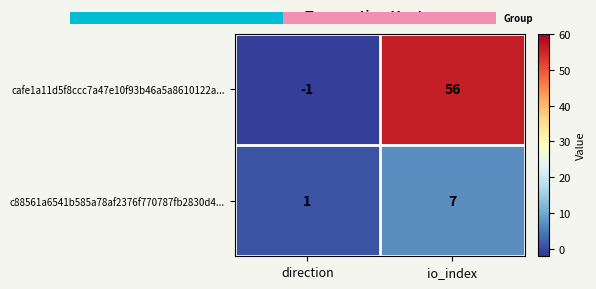

What is the sum of the c88561a6541b585a78af2376f770787fb2830d4... values at io_index and direction?

8